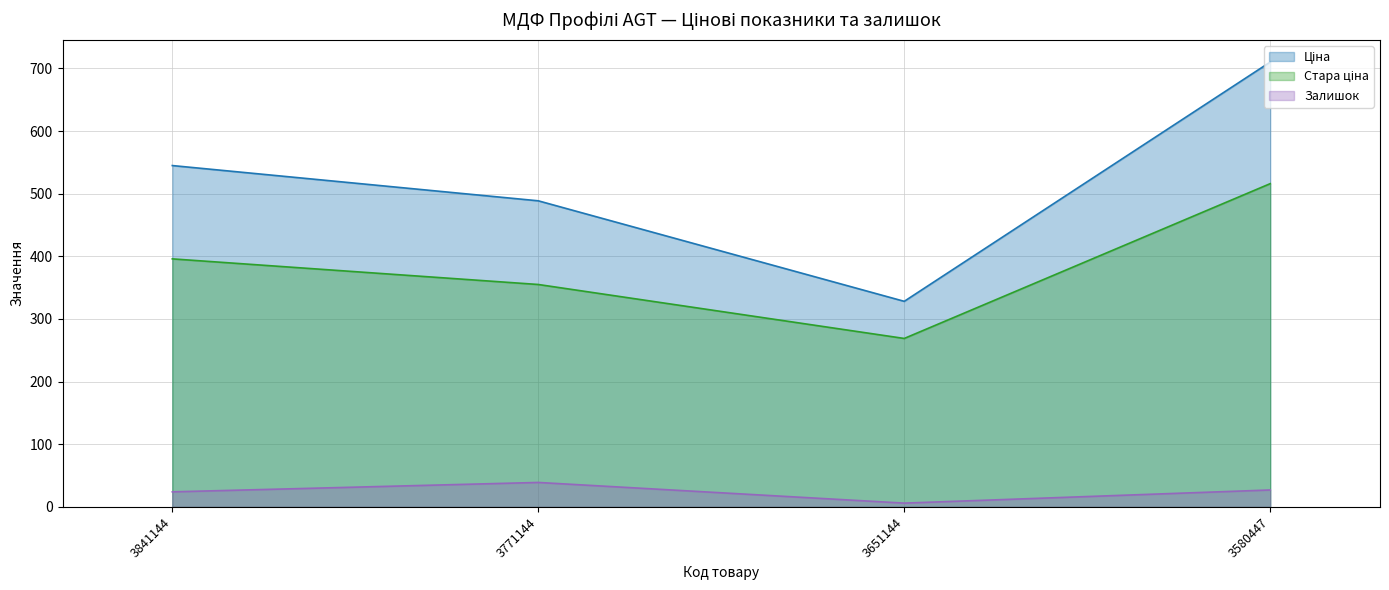

At which category does Стара ціна reach its first local valley?

3651144